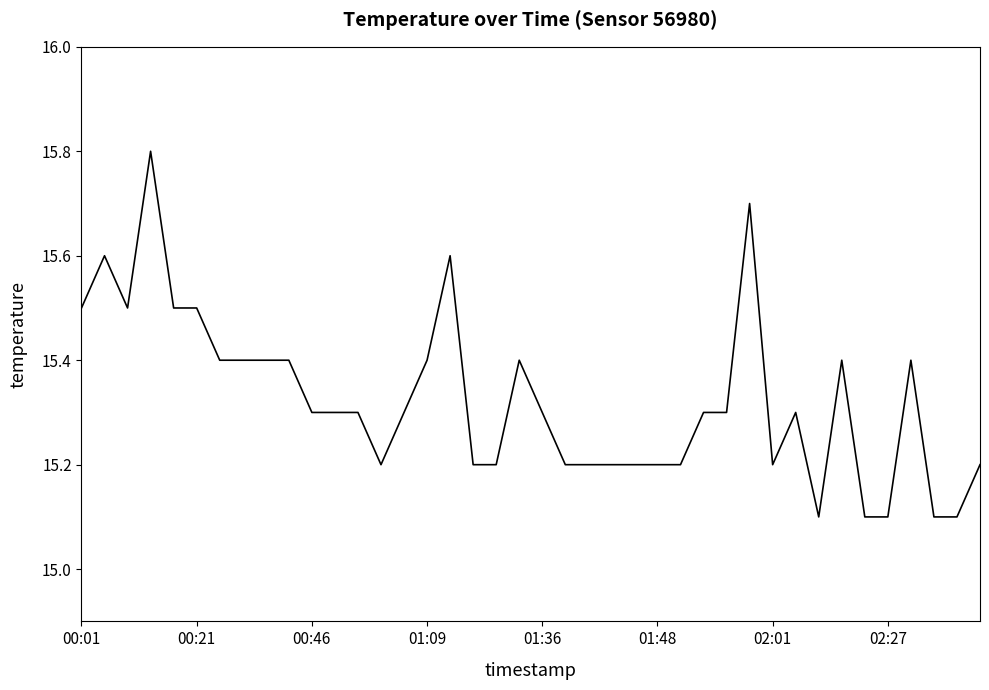

How many categories are shown in the chart?

40